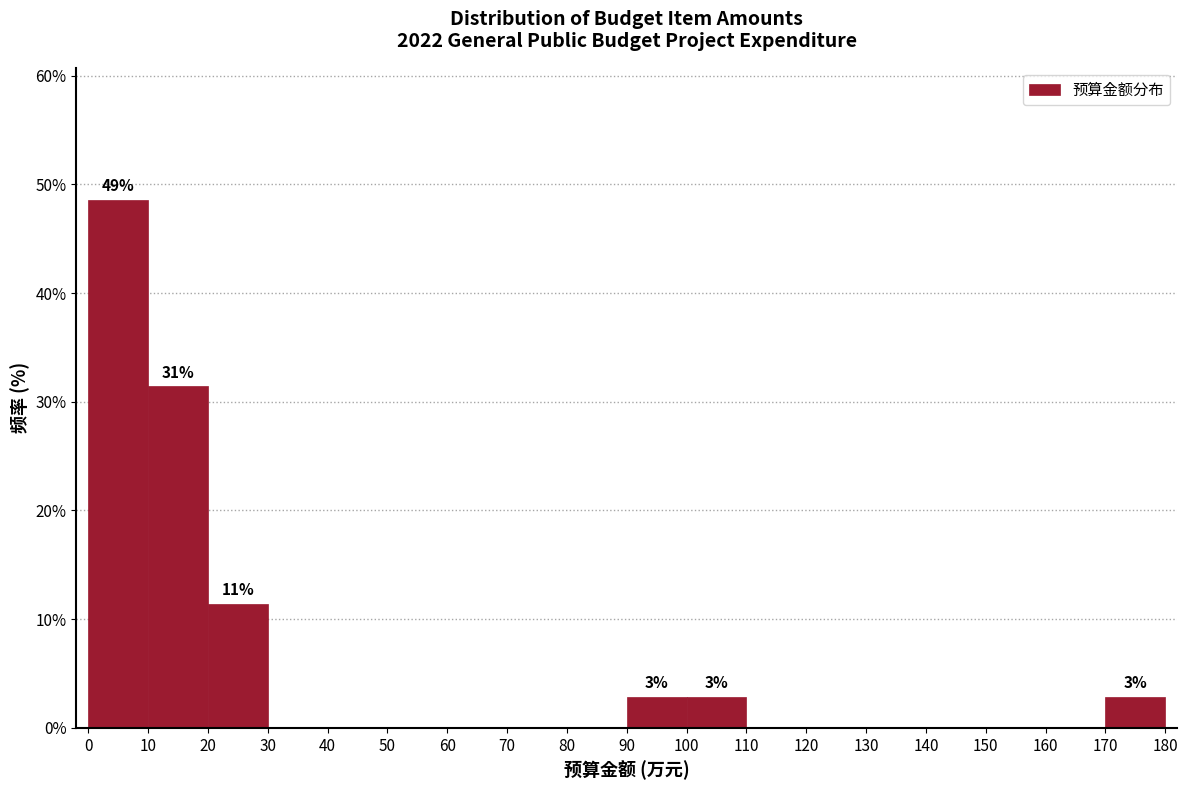

Over which range of the x-axis is the bar tallest?

0 to 10